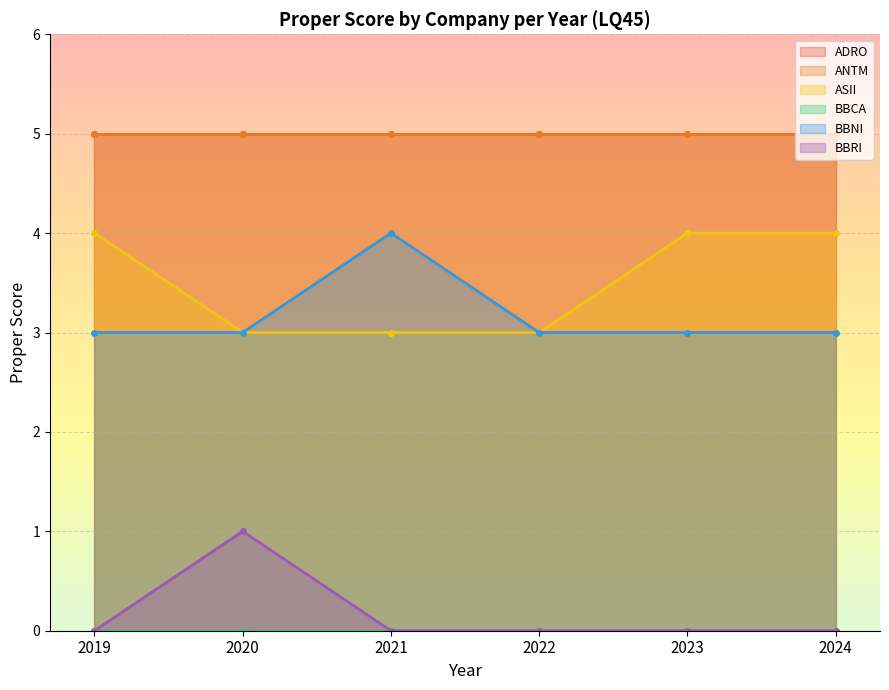

True or false: BBRI has a value of 1 at 2020.

True